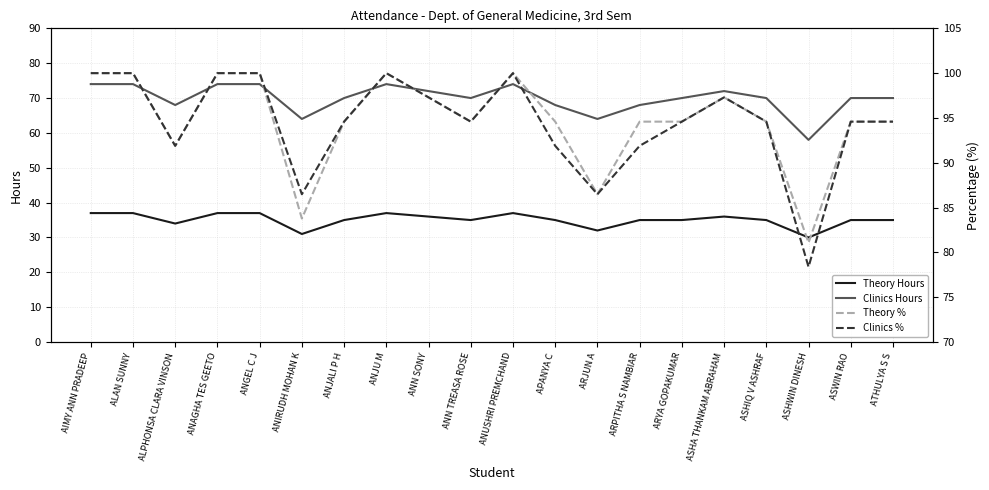

How many lines are shown in the chart?

4